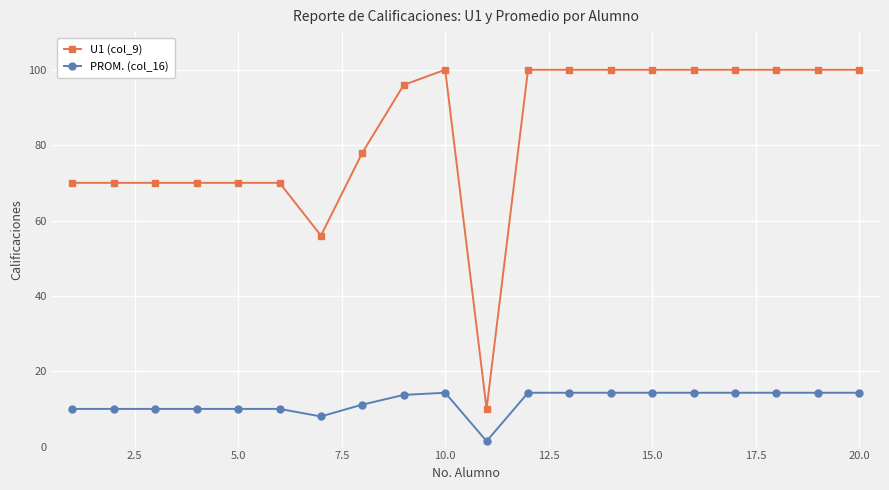

What is the value of the PROM. (col_16) point at the 15th from the left?

14.3